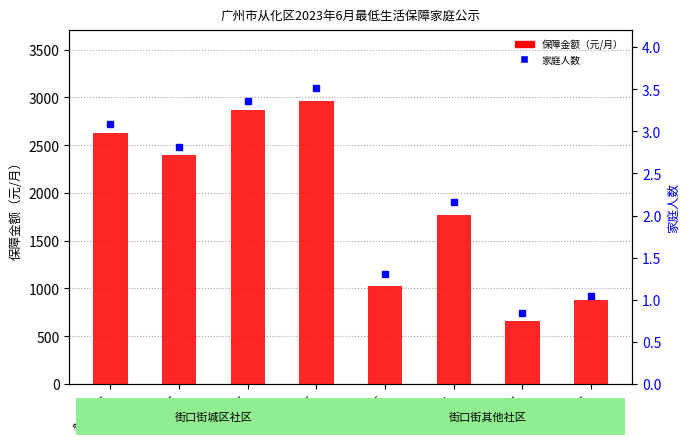

What is the average value?

1897.3